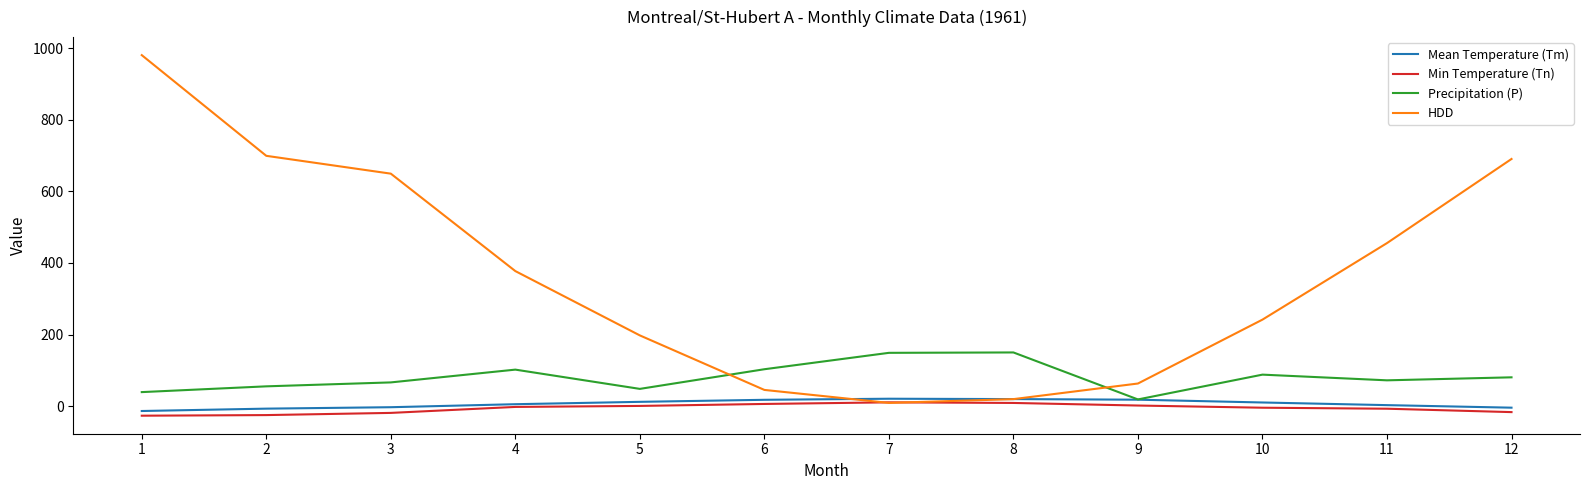

Which series has the largest total across all categories?

HDD